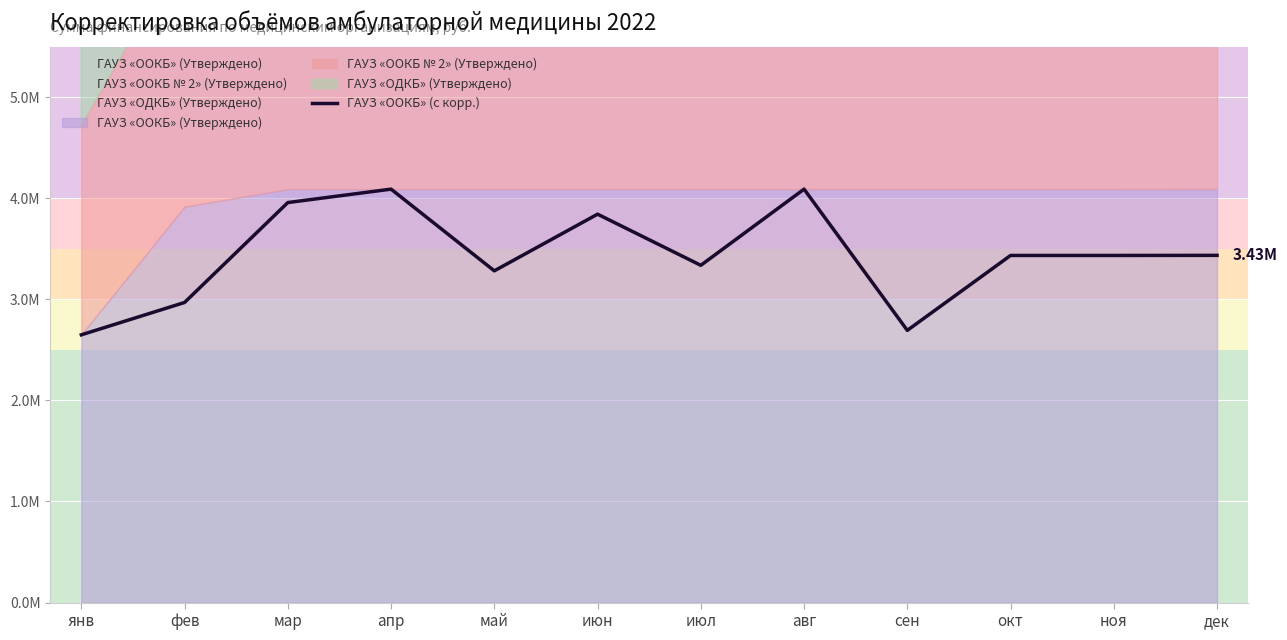

What is the change in value from июн to авг?

+247614.9